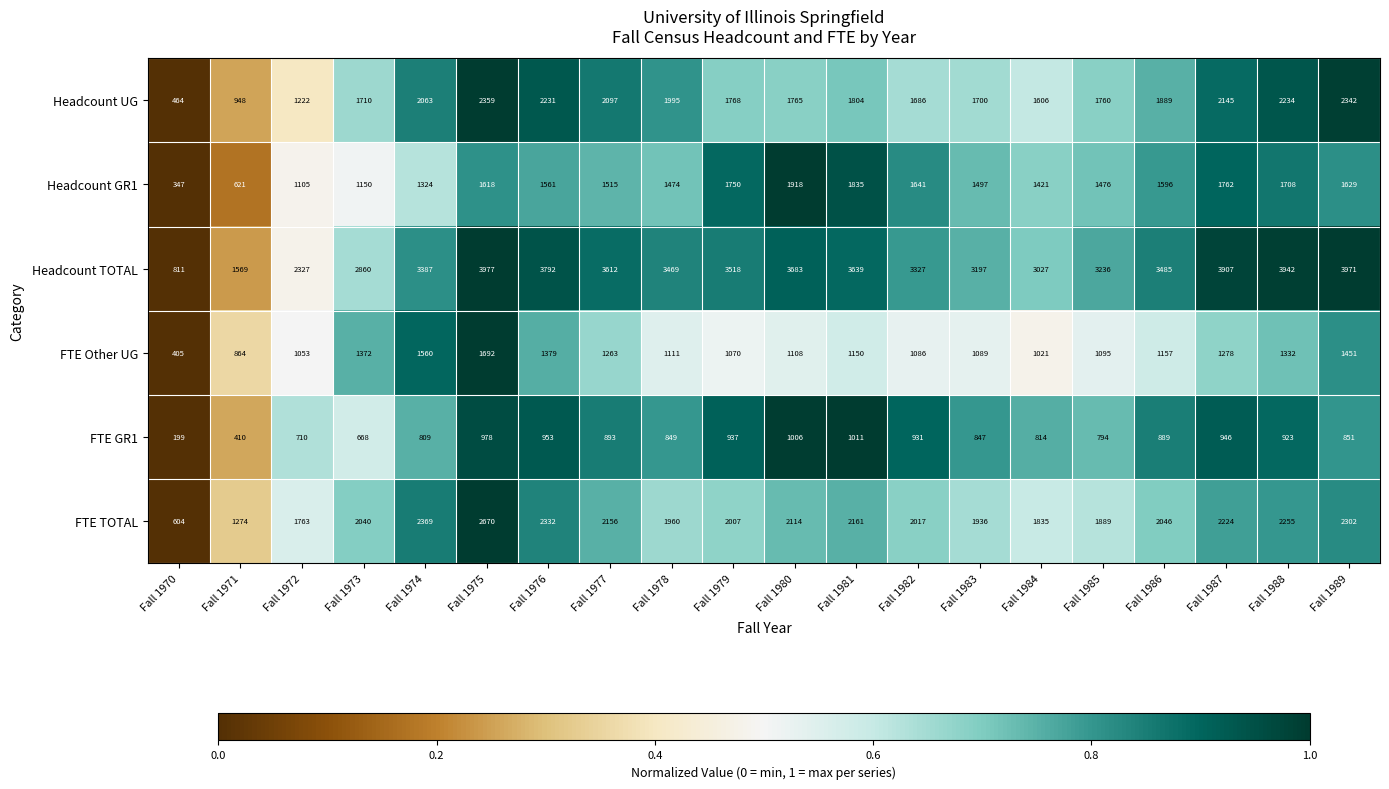

What is the total value across all series at Fall 1981?

11600